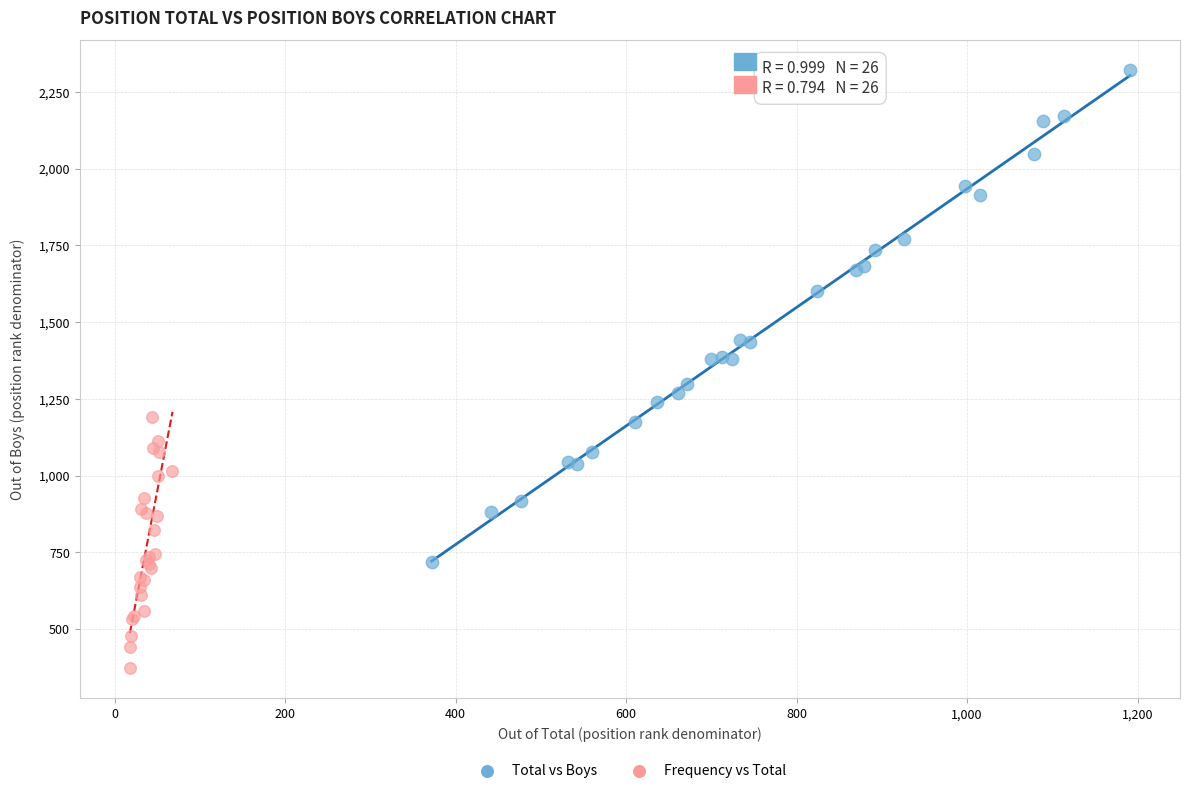

Which series reaches the maximum Y coordinate?

Total vs Boys